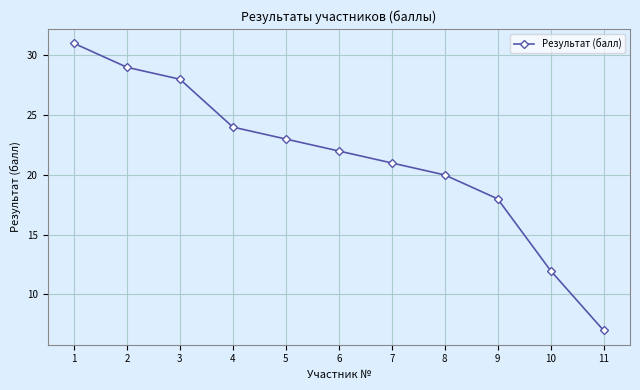

How many values are below 22?

5